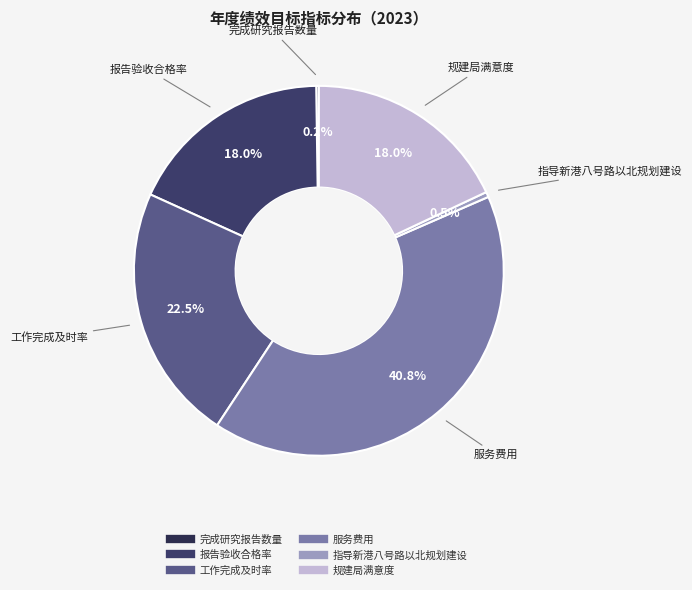

Which slice is the largest?

服务费用